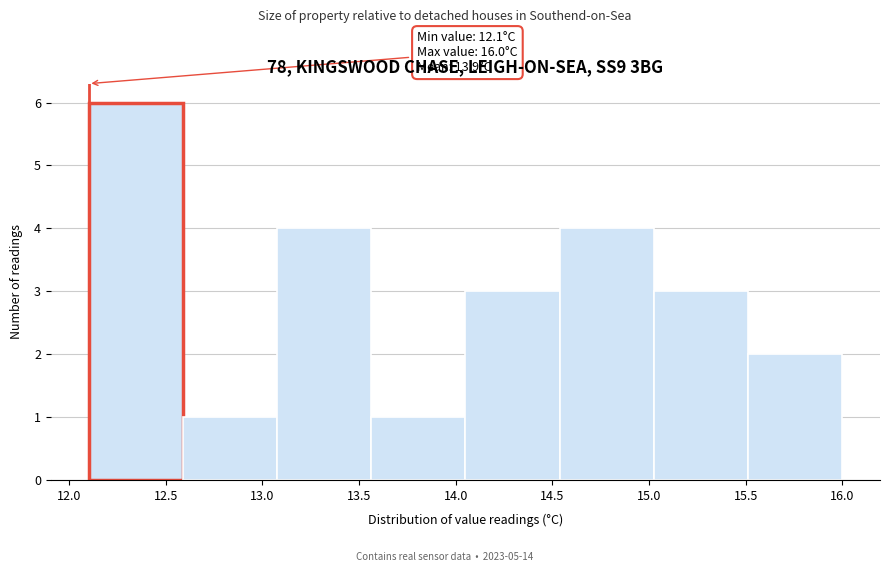

Over which range of the x-axis is the bar tallest?

12.10 to 12.60